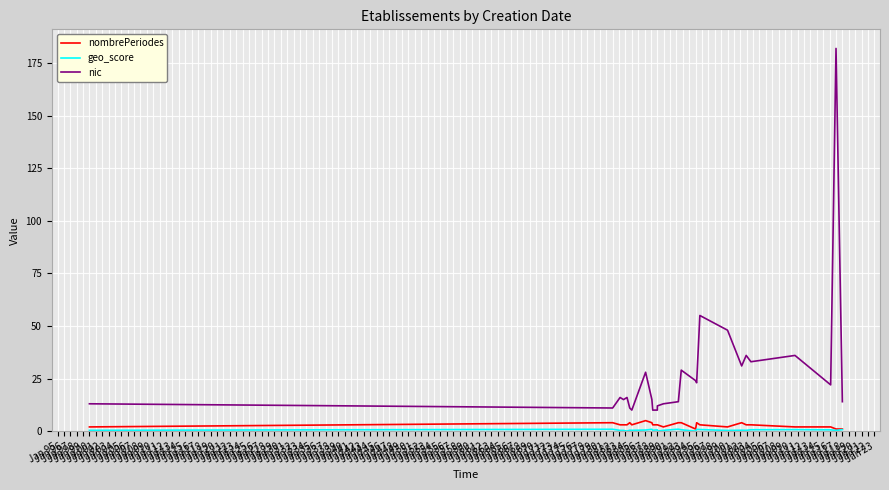

True or false: nombrePeriodes and nic intersect in this chart.

False